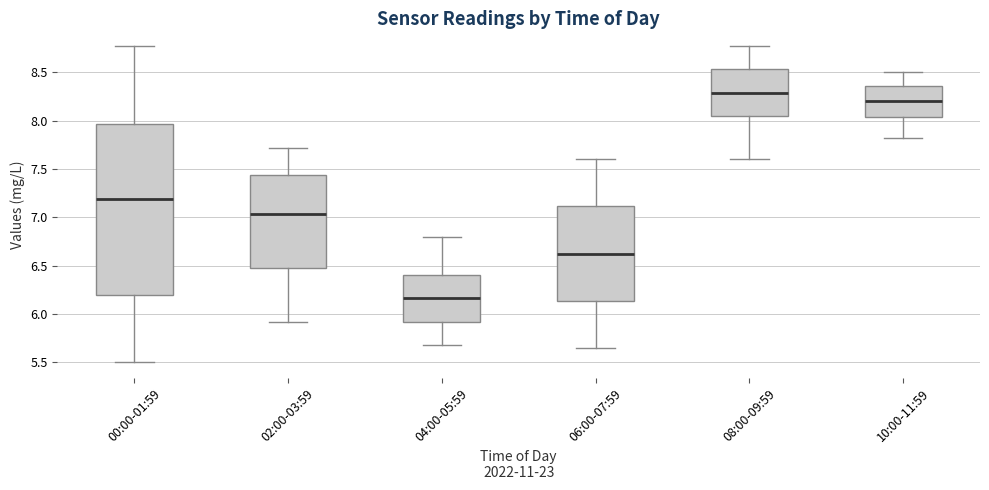

Which box has the highest median line?

08:00-09:59